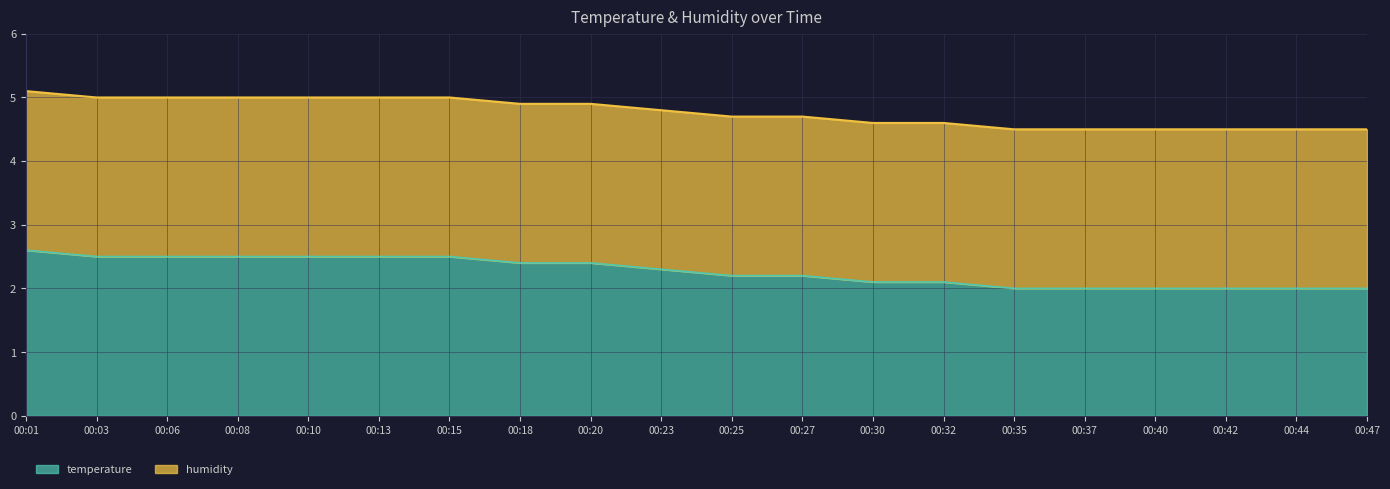

List the labels in order of value, largest first.

00:01, 00:03, 00:06, 00:08, 00:10, 00:13, 00:15, 00:18, 00:20, 00:23, 00:25, 00:27, 00:30, 00:32, 00:35, 00:37, 00:40, 00:42, 00:44, 00:47